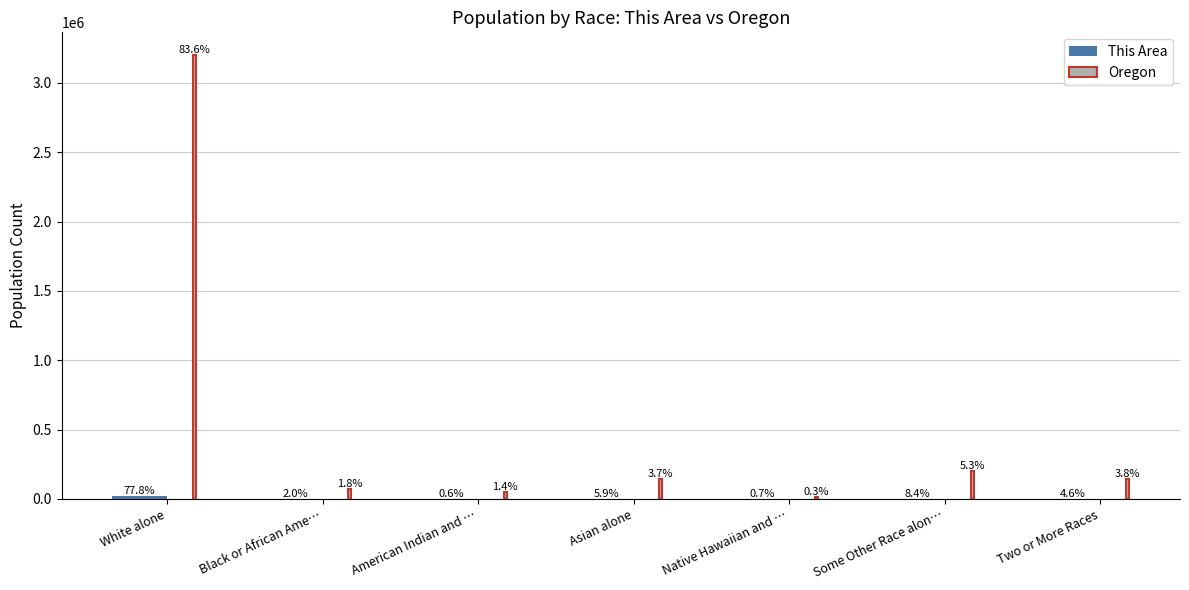

Are the bars grouped side by side (vs. stacked)?

Yes